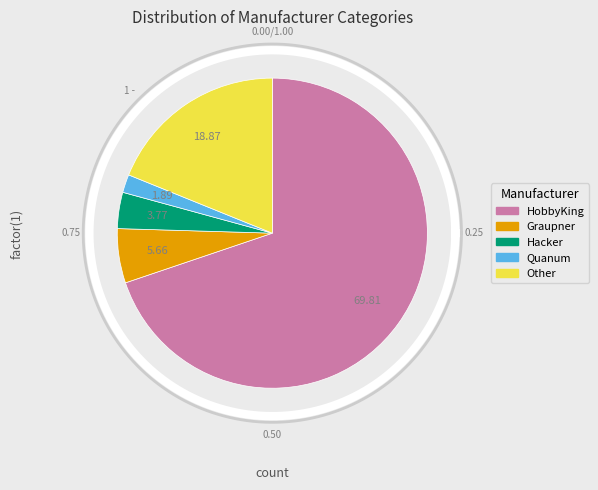

Combined, do Graupner and HobbyKing account for over 50%?

Yes